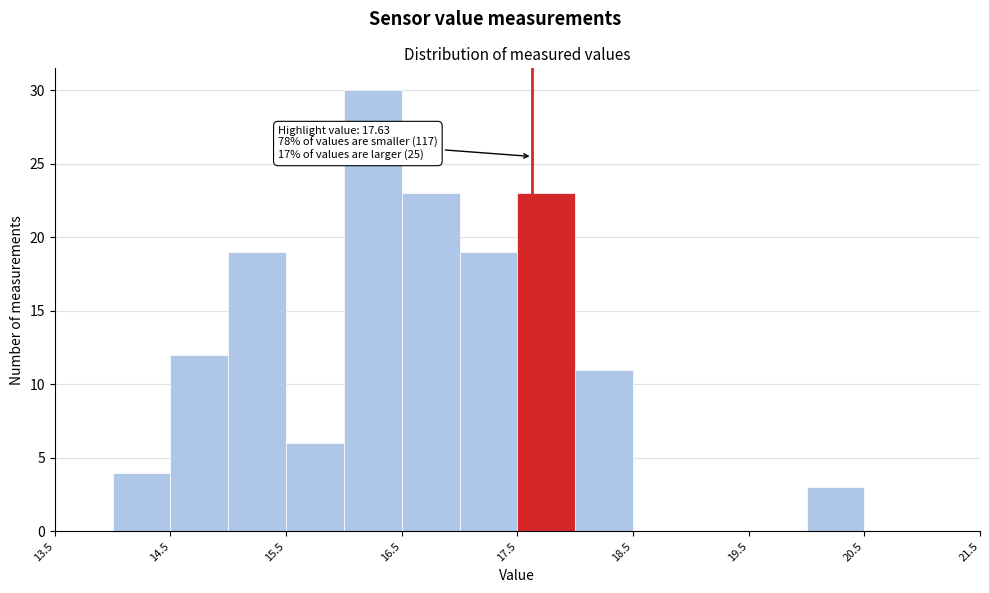

Over which range of the x-axis is the bar tallest?

16.0 to 16.5